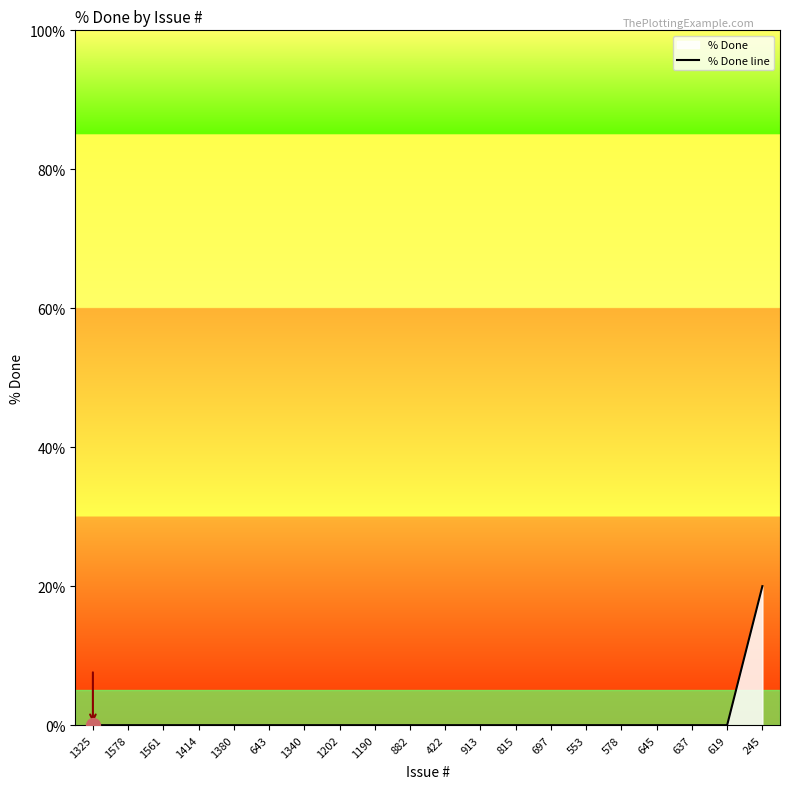

How many data points are above 0?

1